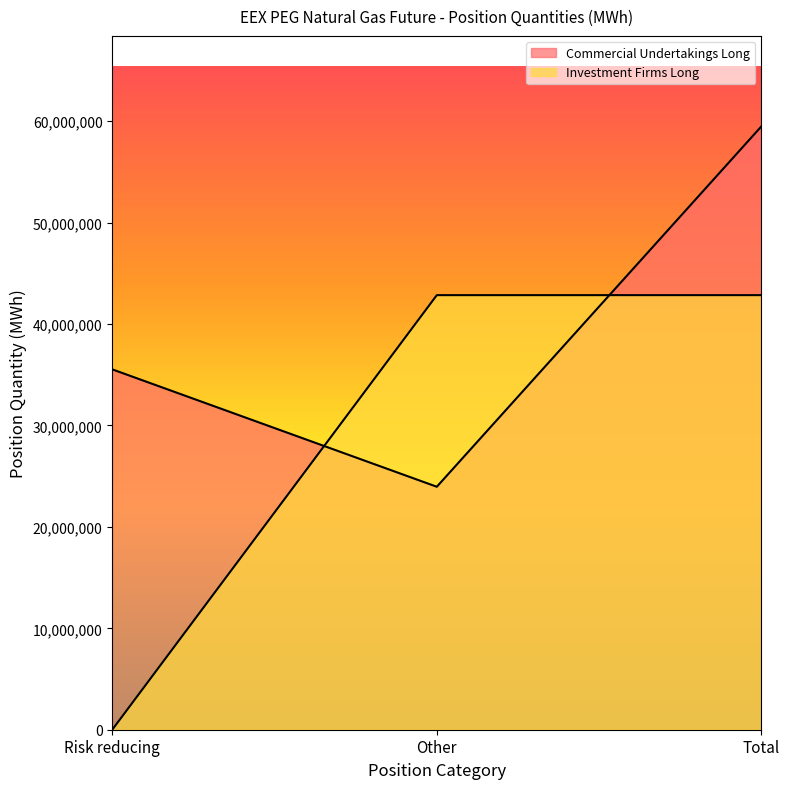

Which category has the lowest value across all series?

Risk reducing